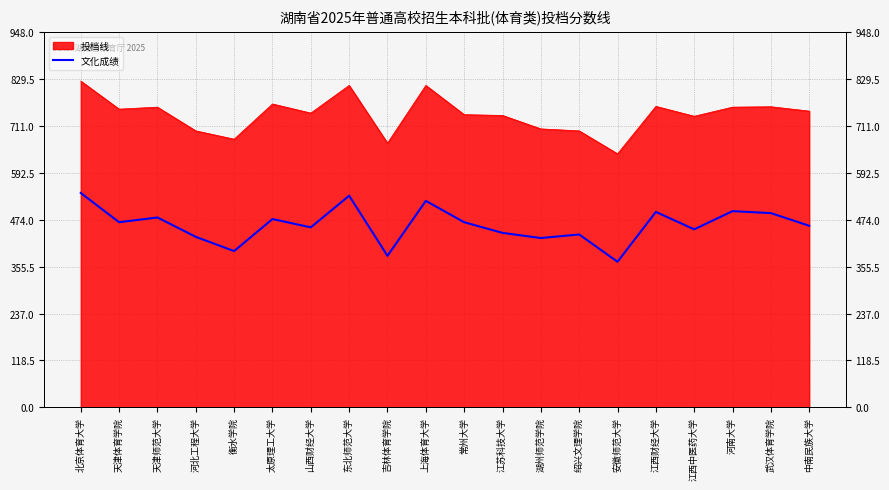

Is it true that 投档线 equals 814 at 上海体育大学?

True